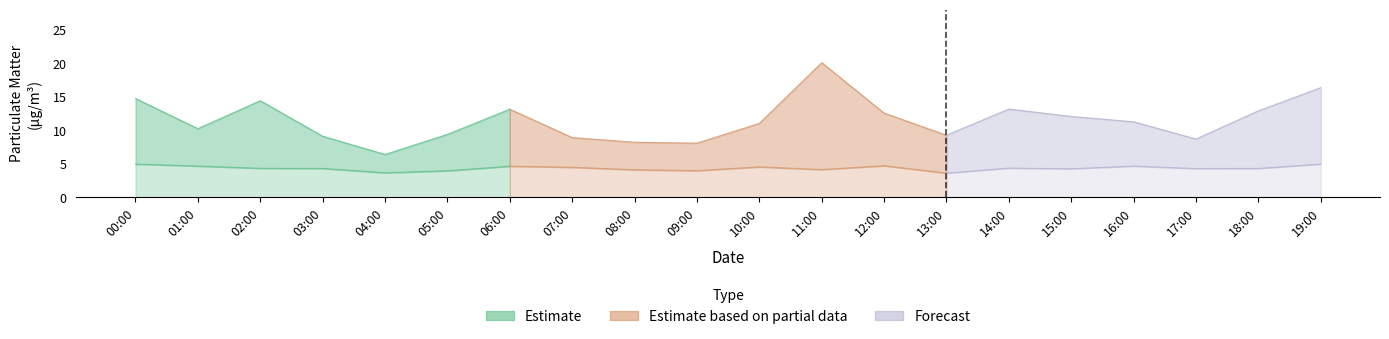

What is the value of the P1 point at the 20th from the left?

16.4